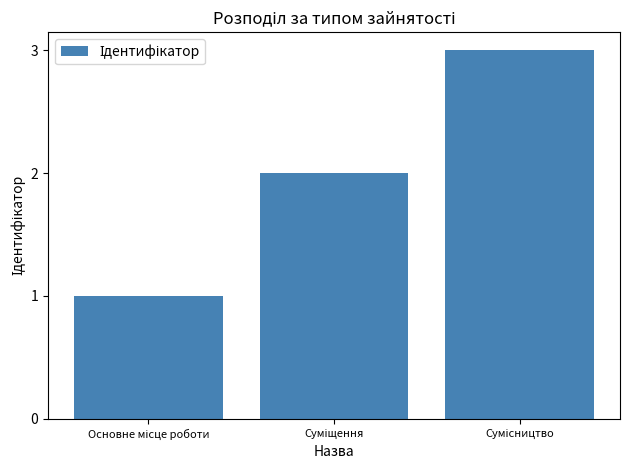

What is the sum of all values?

6